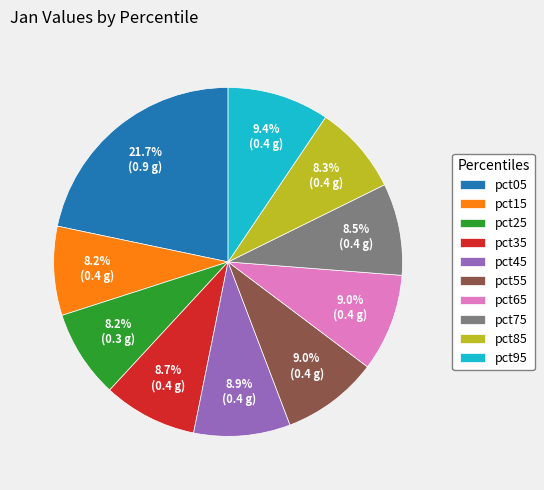

Which slice is the largest?

pct05